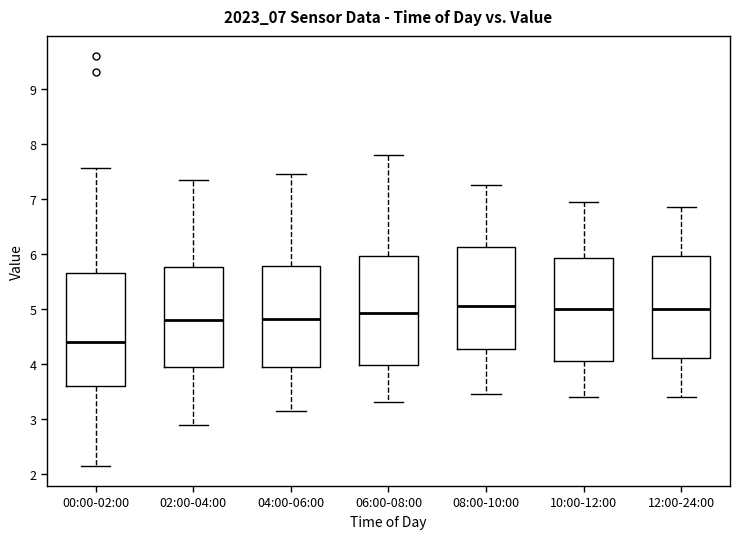

Where does the upper whisker of the box for 00:00-02:00 end on the y-axis? The values are not printed on the chart, so give them approximately, as read against the axis.

7.6